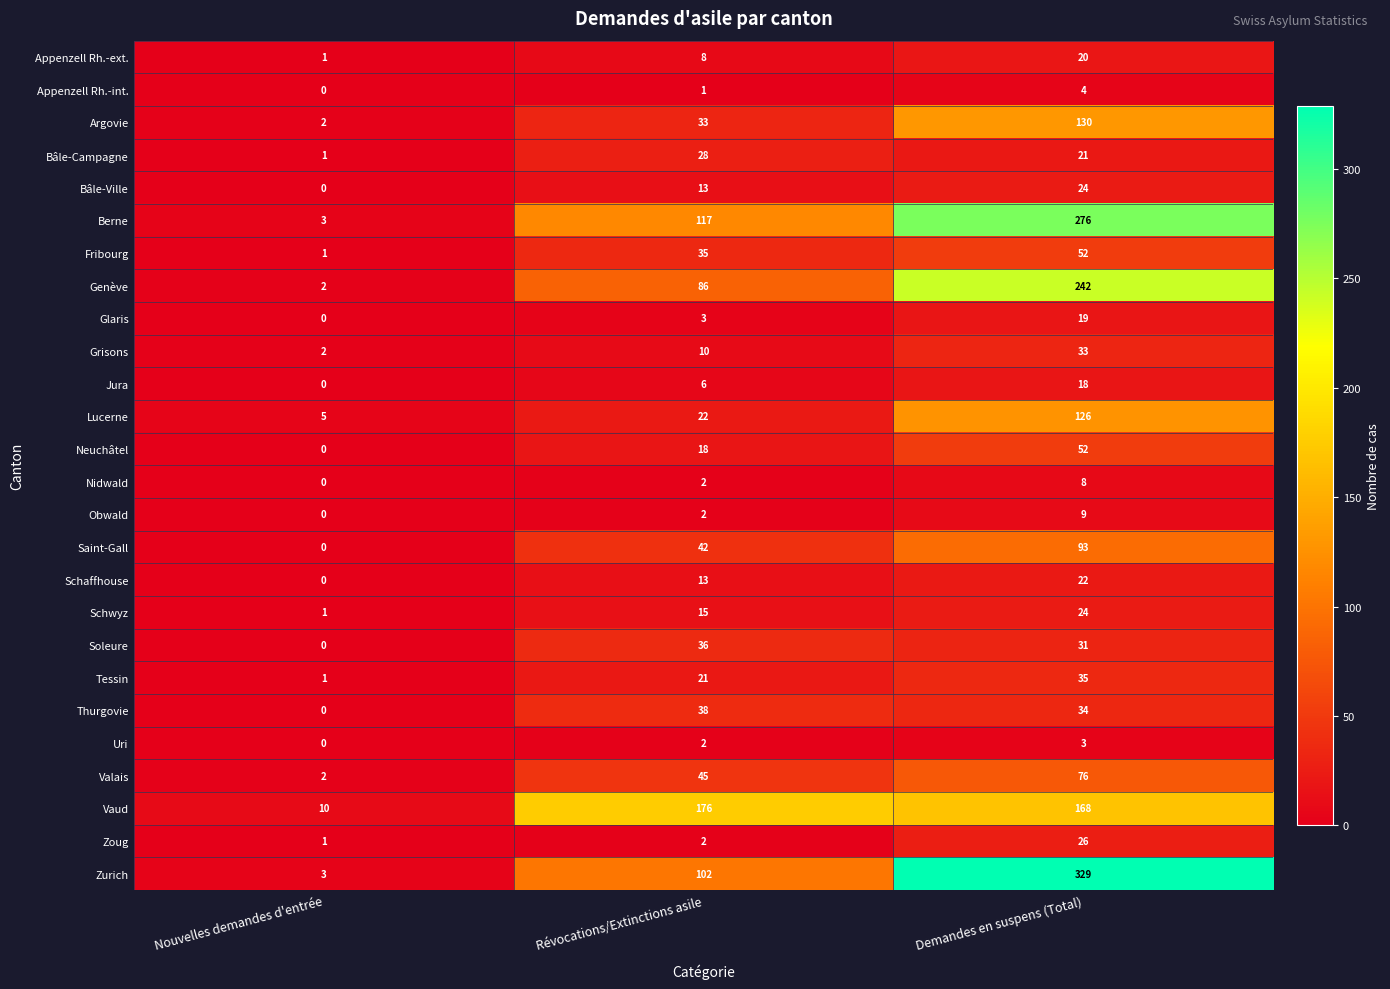

What is the sum of all Valais values?

123